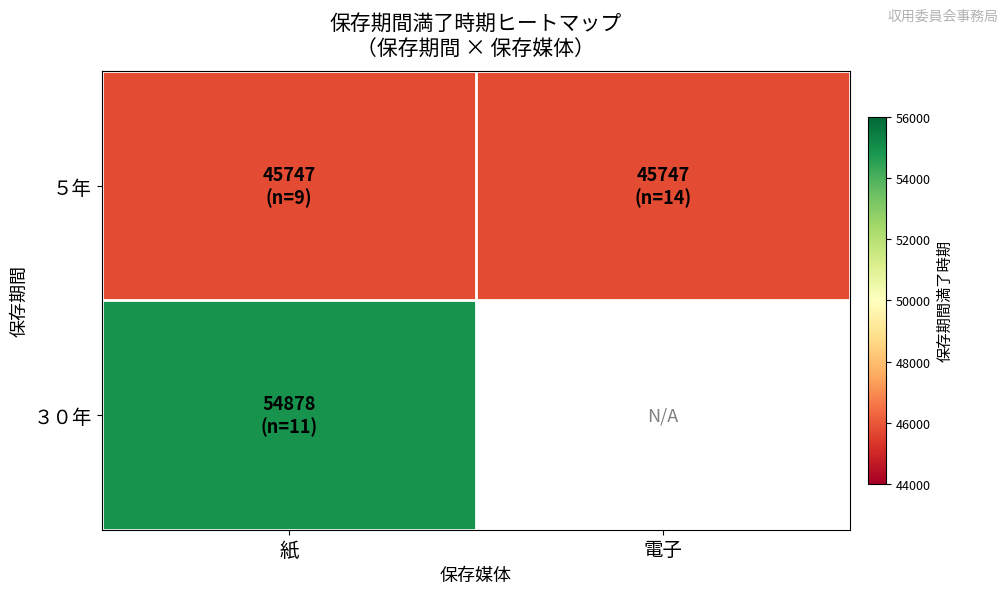

What is the minimum value shown in the chart?

45747.0